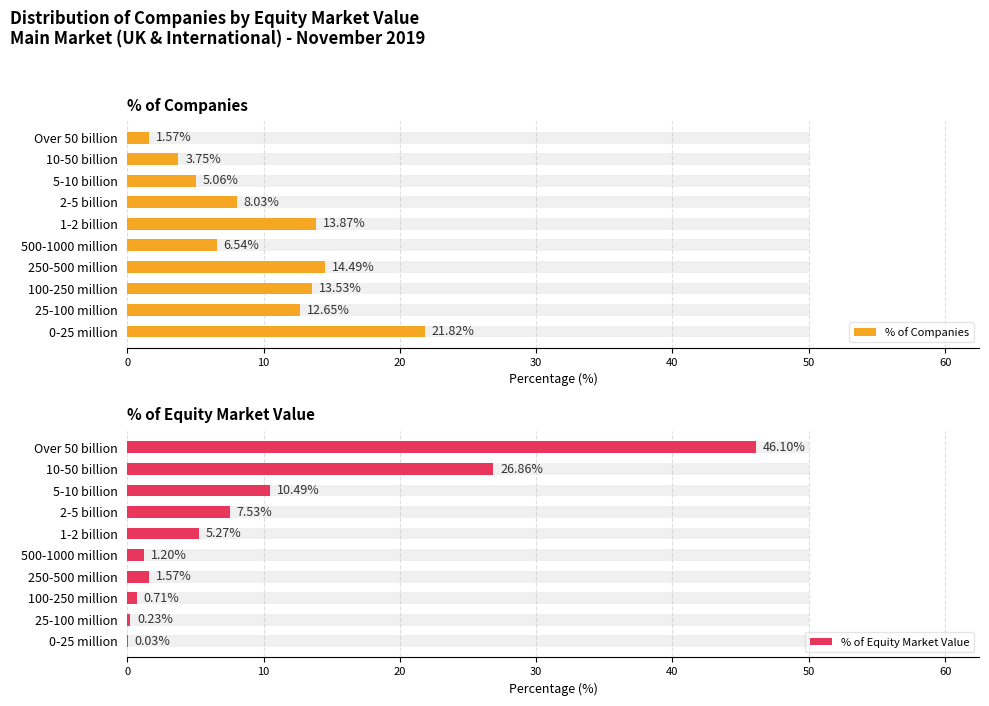

What is the difference between the maximum and minimum values in the % of Equity Market Value series?

46.1